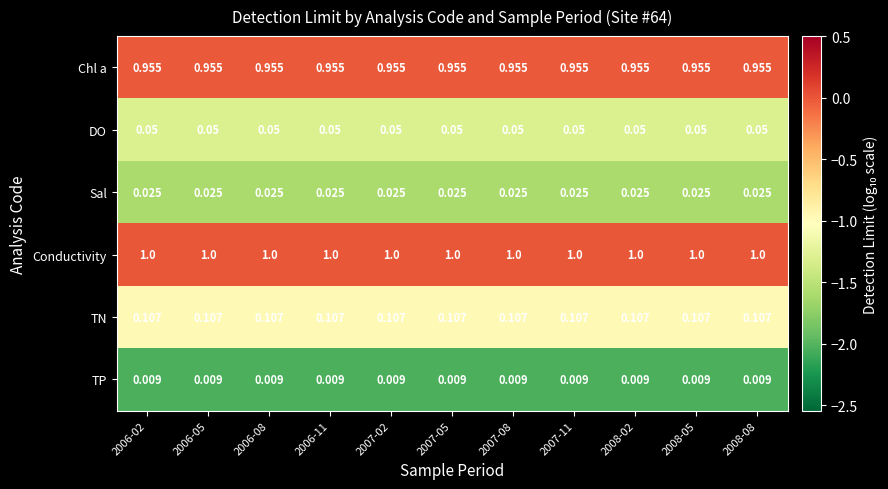

Rank the series by their maximum value, from lowest to highest.

TP, Sal, DO, TN, Chl a, Conductivity